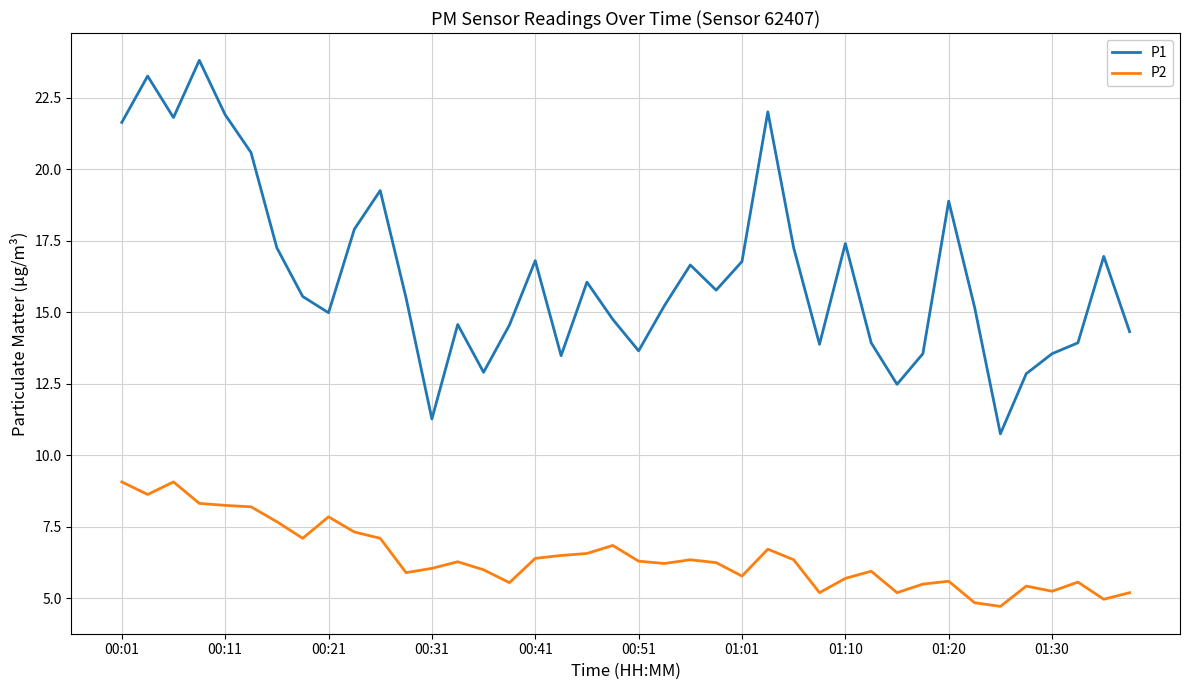

What is the highest value of the P2 series?

9.1